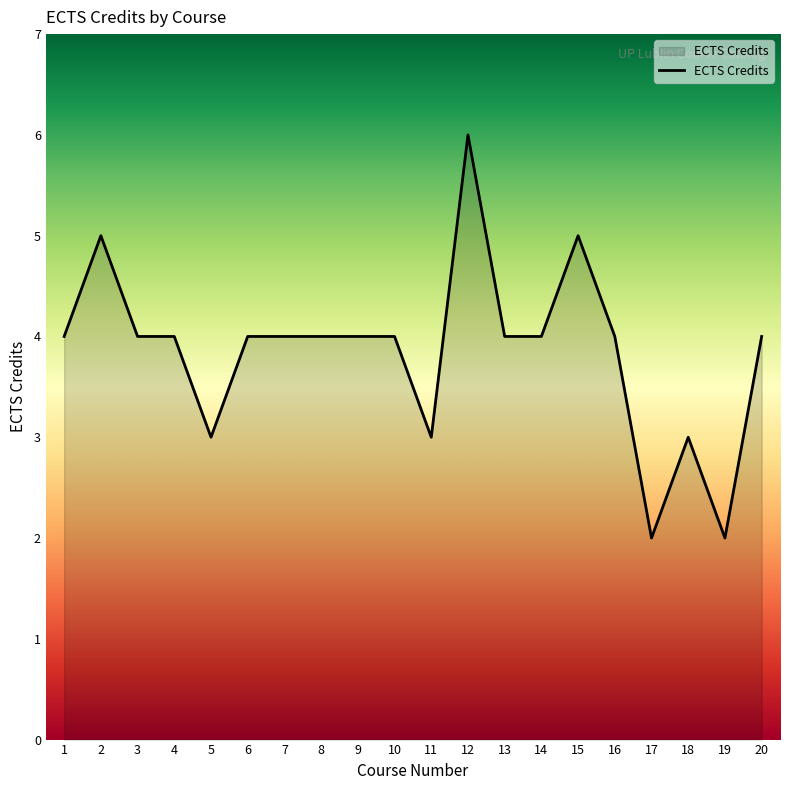

What is the ratio of the value at 9 to the value at 14?

1.0